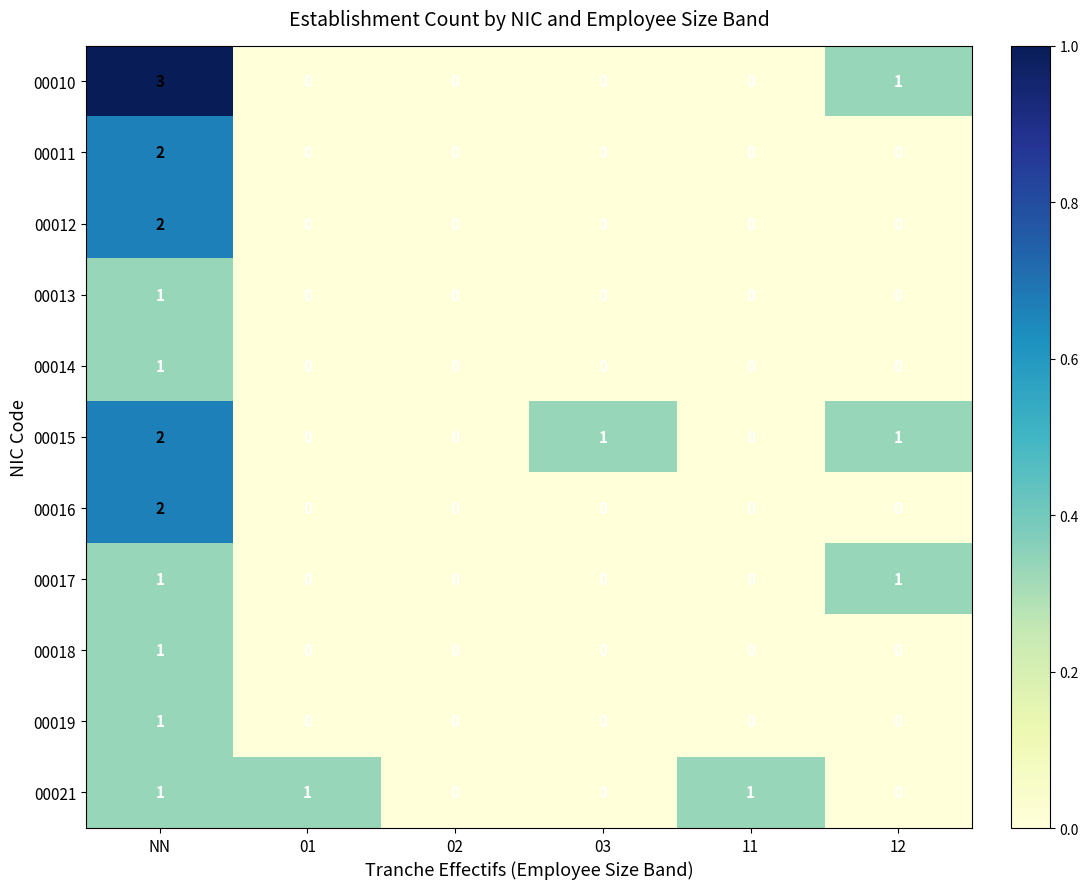

Which series has the widest spread of values?

00010